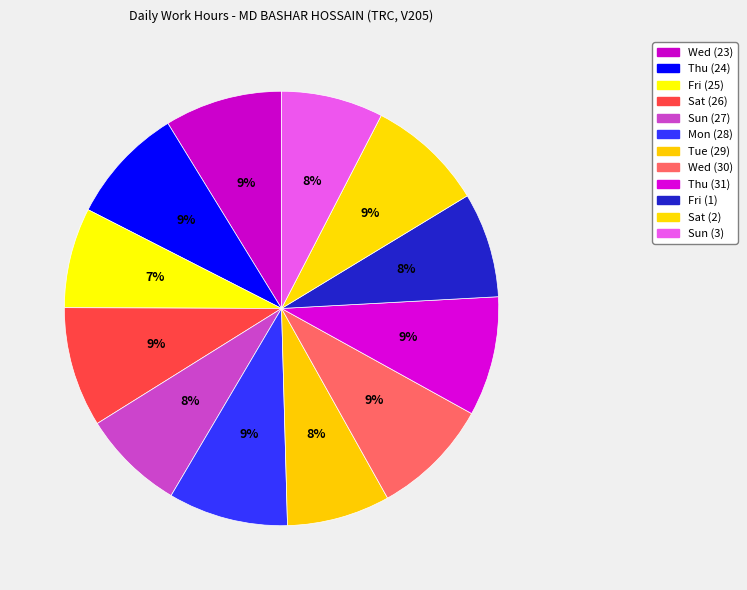

How many segments does this pie chart have?

12